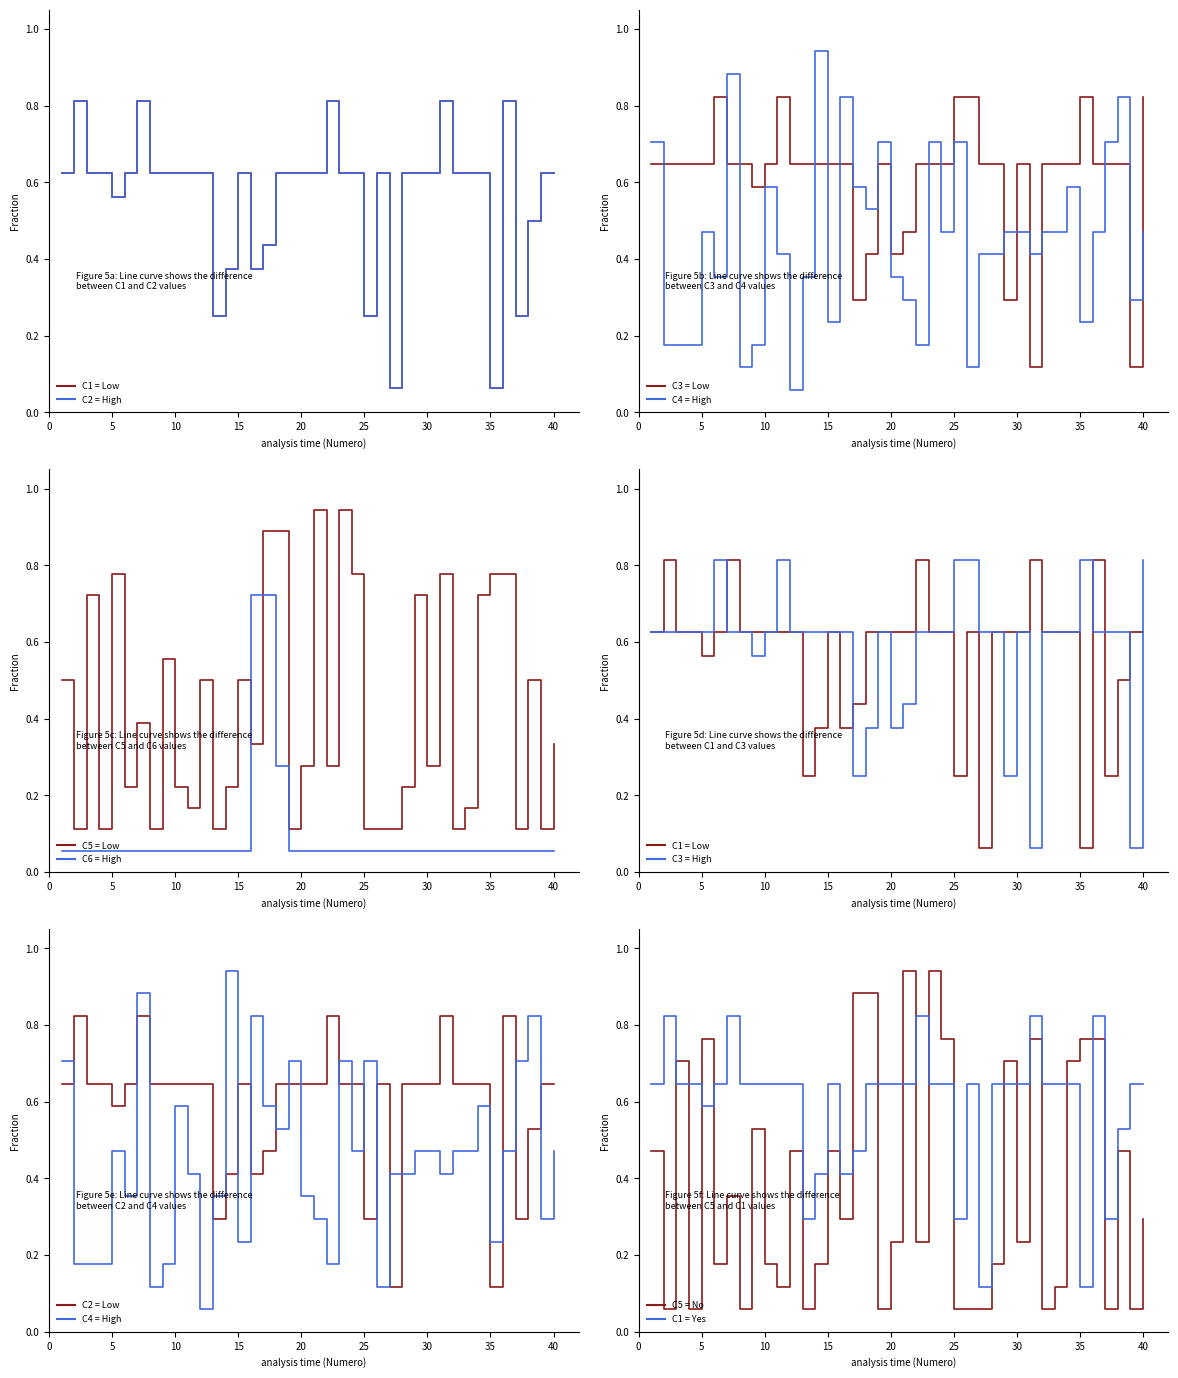

What is the spread (max minus min) of values at 18?

0.6